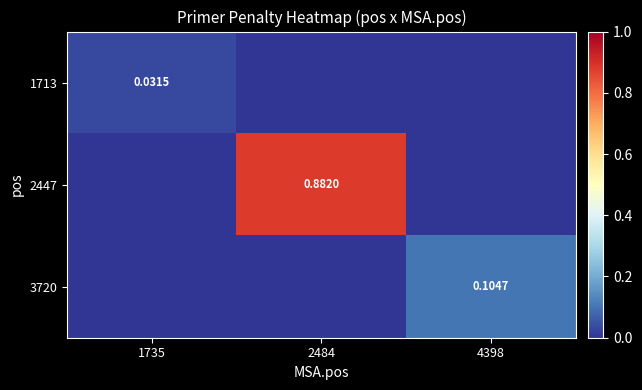

What is the difference between the maximum and minimum values in the 2447 series?

0.9